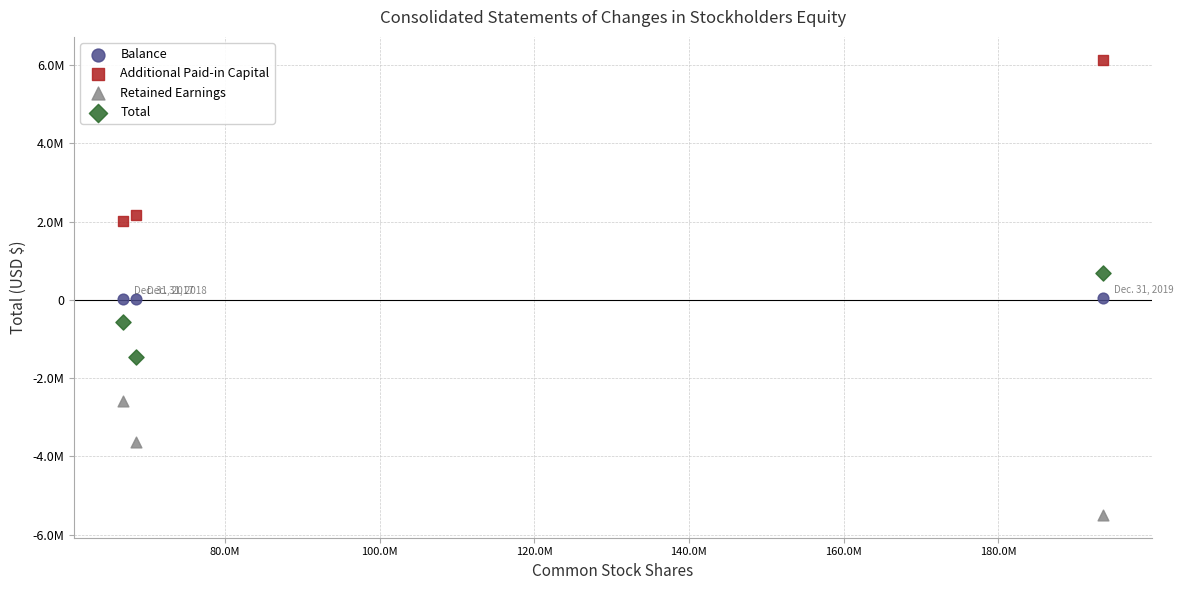

Which series reaches the minimum Y coordinate?

Retained Earnings